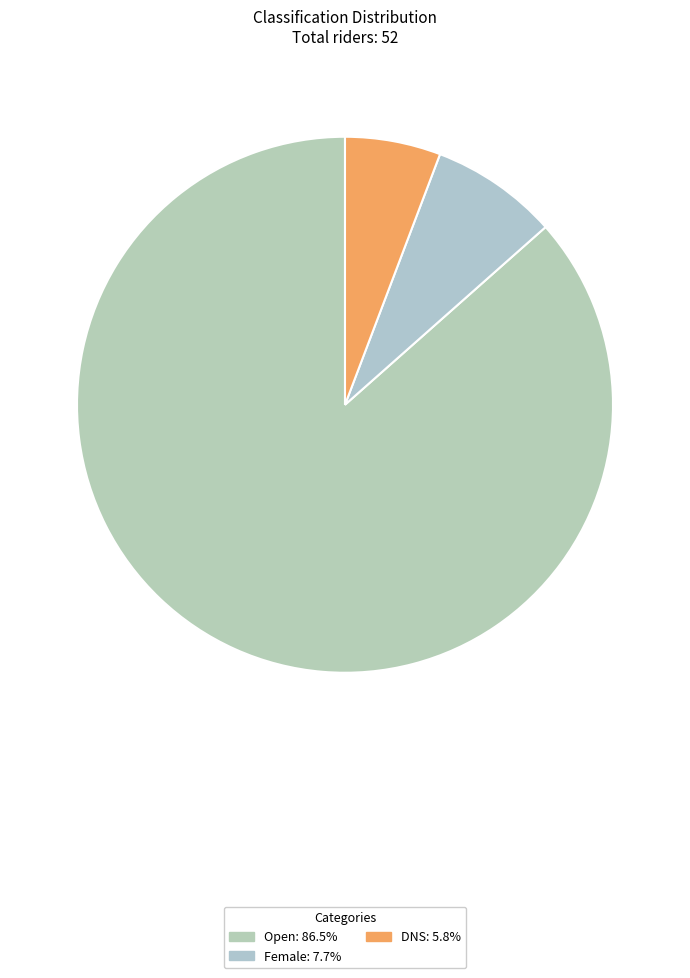

How many slices are in this pie chart?

3